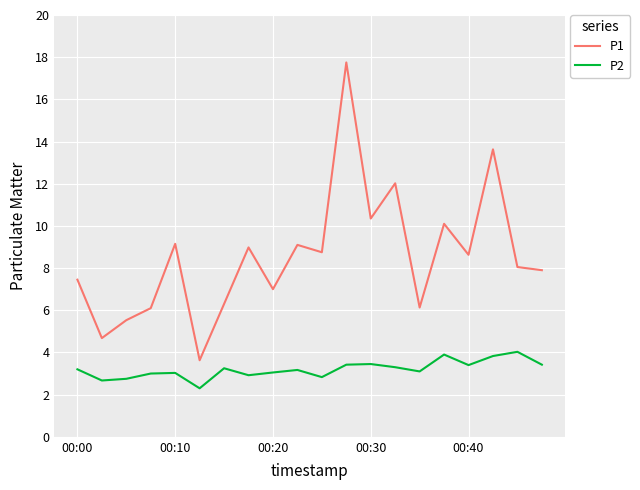

What is the greatest value displayed?

17.8